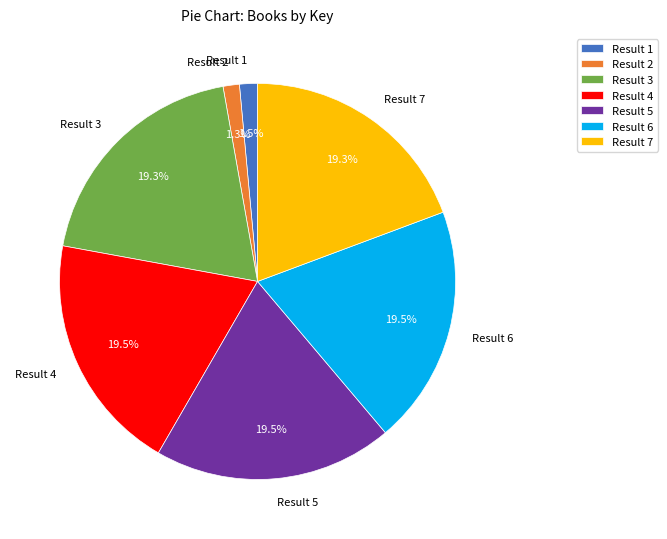

Is there any slice that represents more than half of the pie?

No